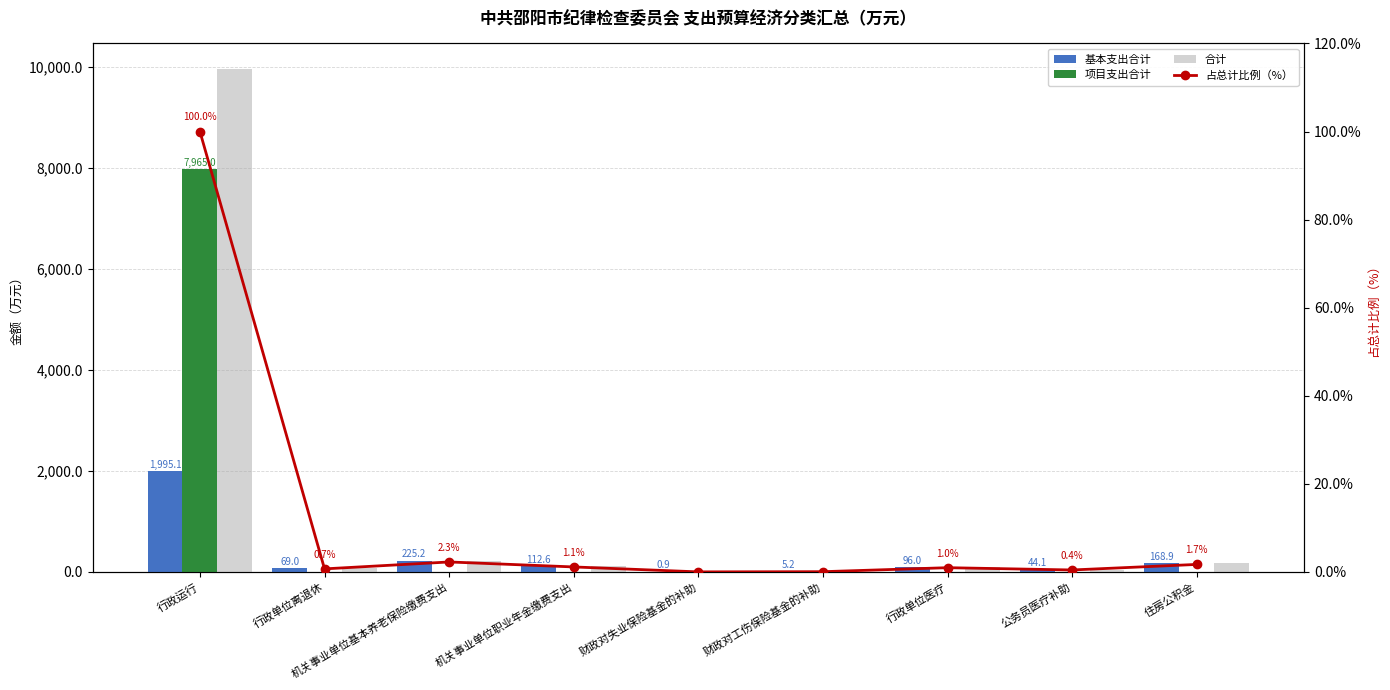

True or false: 基本支出合计 has a value of 3561.1 at 行政运行.

False